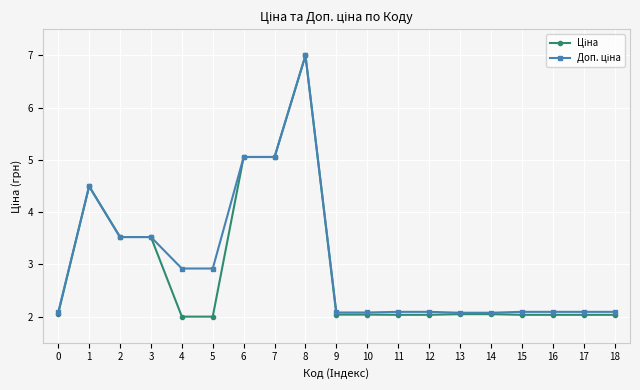

What is the total value across all series at 3?

7.0